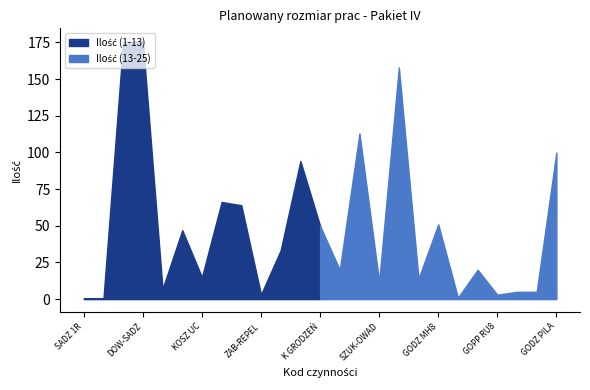

Reading left to right, list all the values displayed in this chart.

SADZ 1R=0.6	SADZ WIEL=0.6	SAD-BRYŁ=175.4	DOW-SADZ=175.9	KOSZ UA=7.0	KOSZ UB=47.0	KOSZ UC=15.0	CW-W=66.2	CP-W=64.0	ZAB-REPEL=3.1	GRODZ-SN=33.4	GRODZ-DEM=94.2	K GRODZEŃ=50.0	PUŁ-WT=20.0	PUŁ-RYJ=113.0	SZUK-OWAD=12.0	GODZ RH8=158.0	GODZ RU8=14.0	GODZ MH8=51.0	PPOŻ-PORZ=1.0	GOPP RH8=20.0	GOPP RU8=3.0	GOPP NOC=5.0	GOPP MH8=5.0	GODZ PILA=100.0